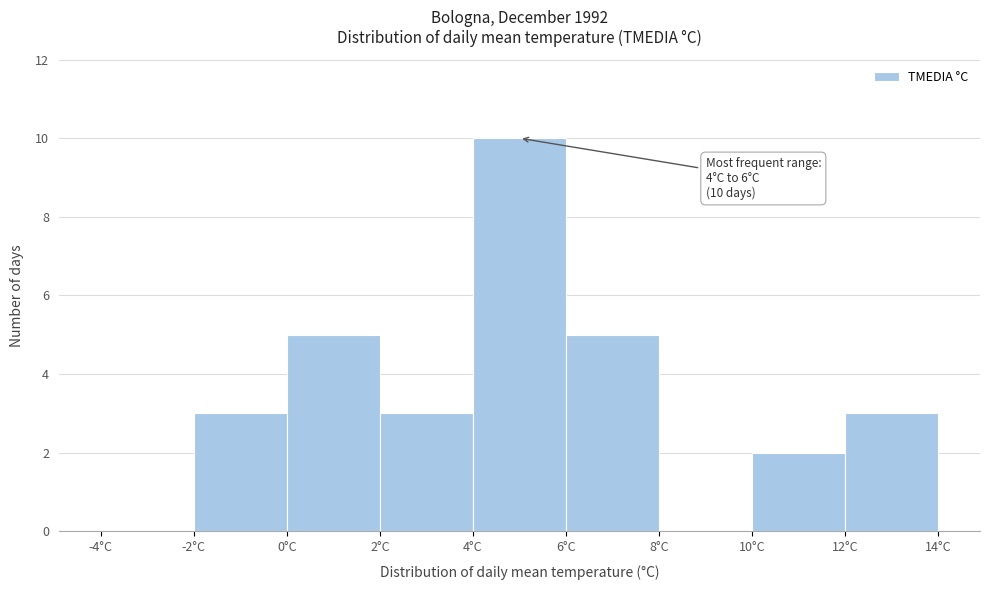

Which range on the x-axis has the tallest bar?

4 to 6